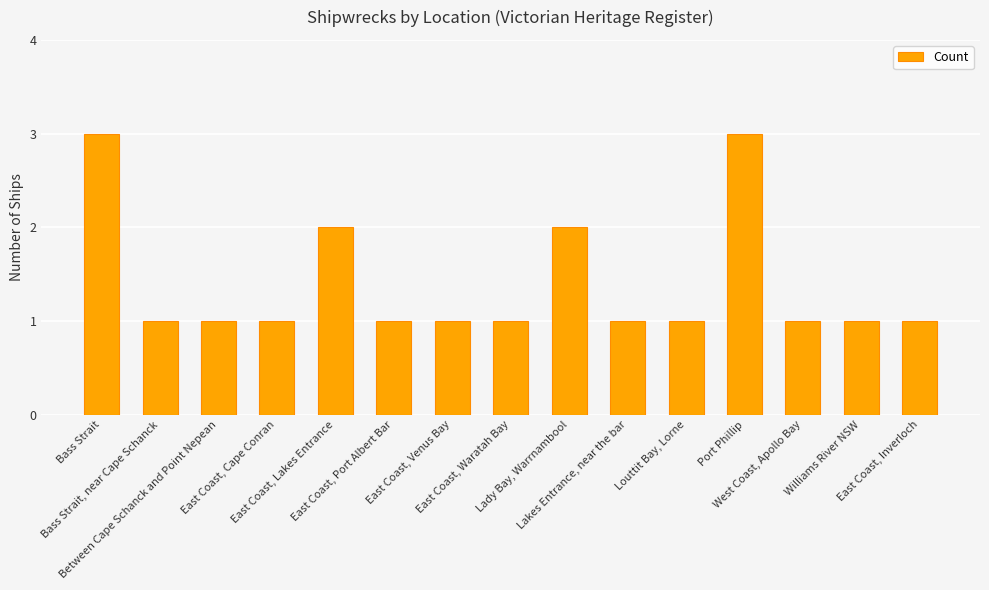

What is the difference between the second highest and minimum values?

2